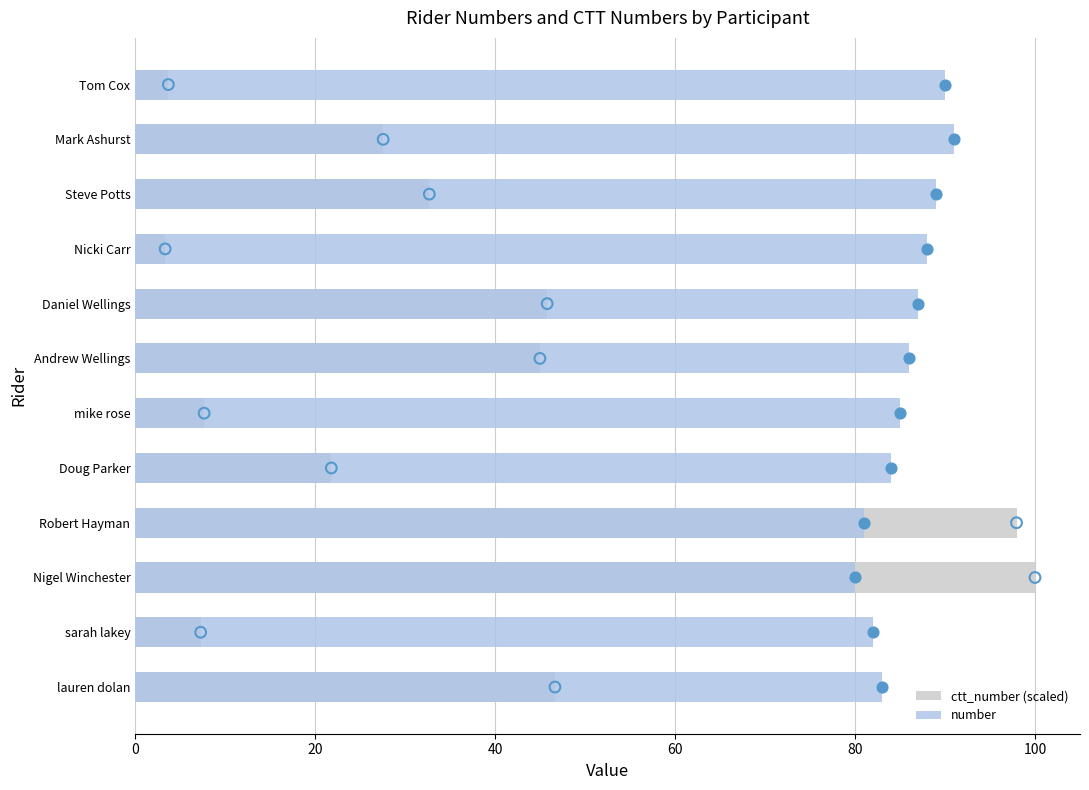

At how many categories does at least one series exceed 45?

12